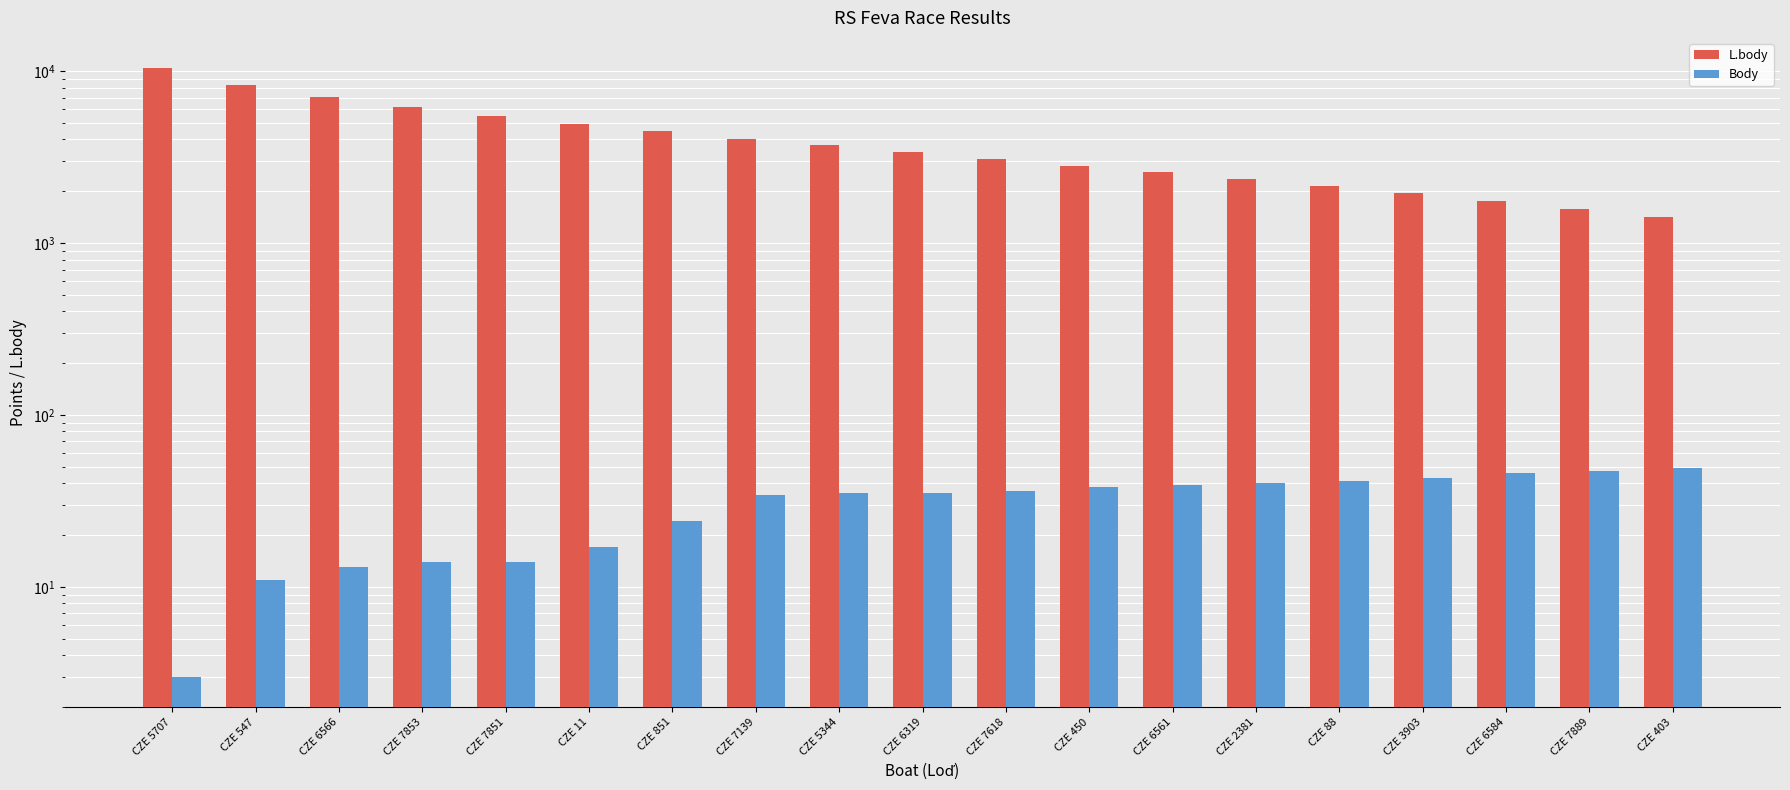

What is the difference between the highest and lowest values at CZE 450?

2776